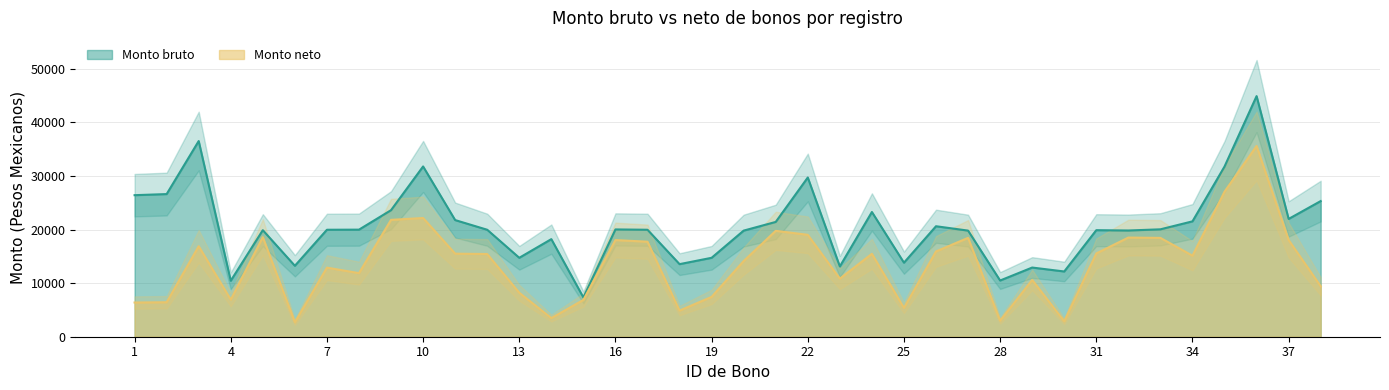

What is the highest value of the Monto neto series?

35613.3